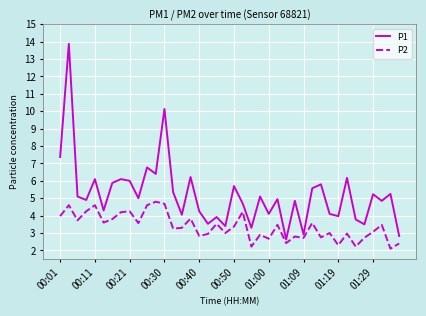

Which series has the largest total across all categories?

P1